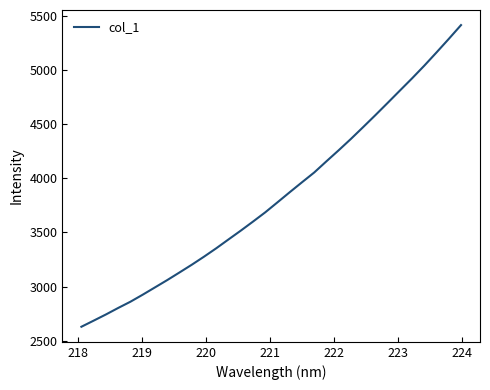

What is the greatest value displayed?

5414.7